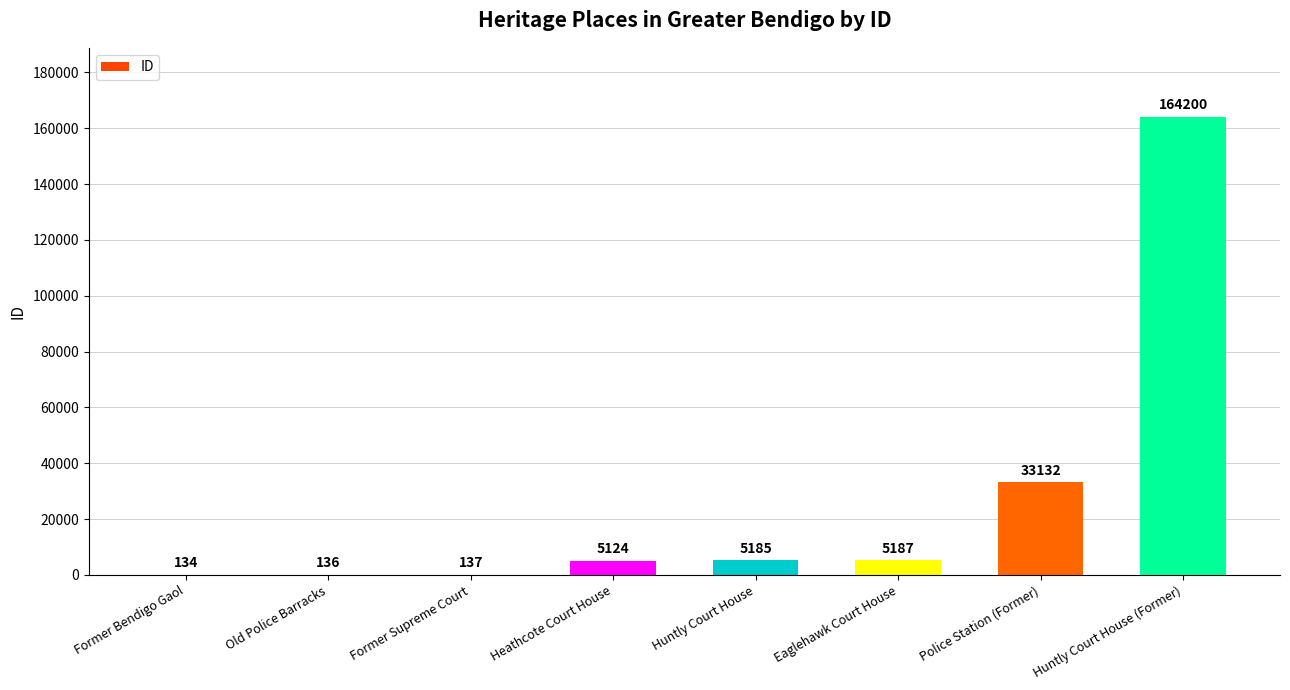

Count the number of data series in this chart.

1